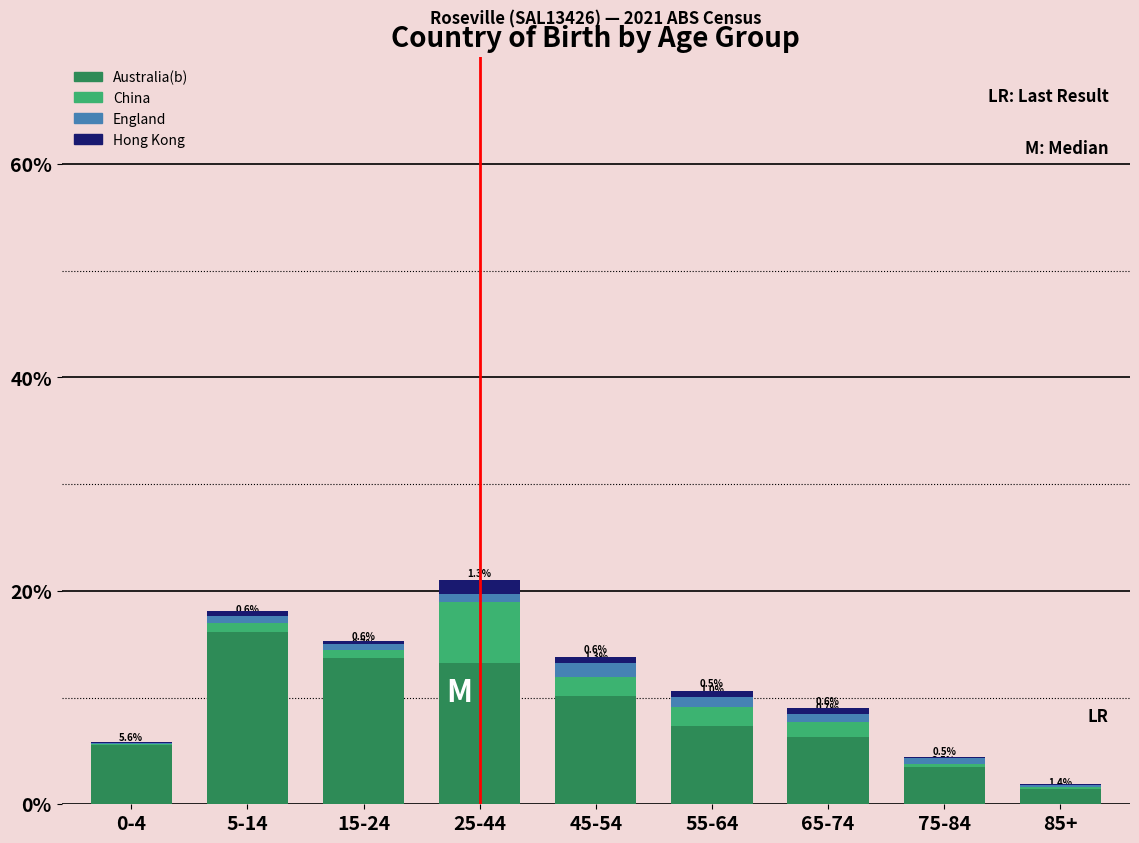

Reading right to left, what are the values for Australia(b)?

85+=1.4	75-84=3.5	65-74=6.3	55-64=7.3	45-54=10.2	25-44=13.2	15-24=13.7	5-14=16.1	0-4=5.6